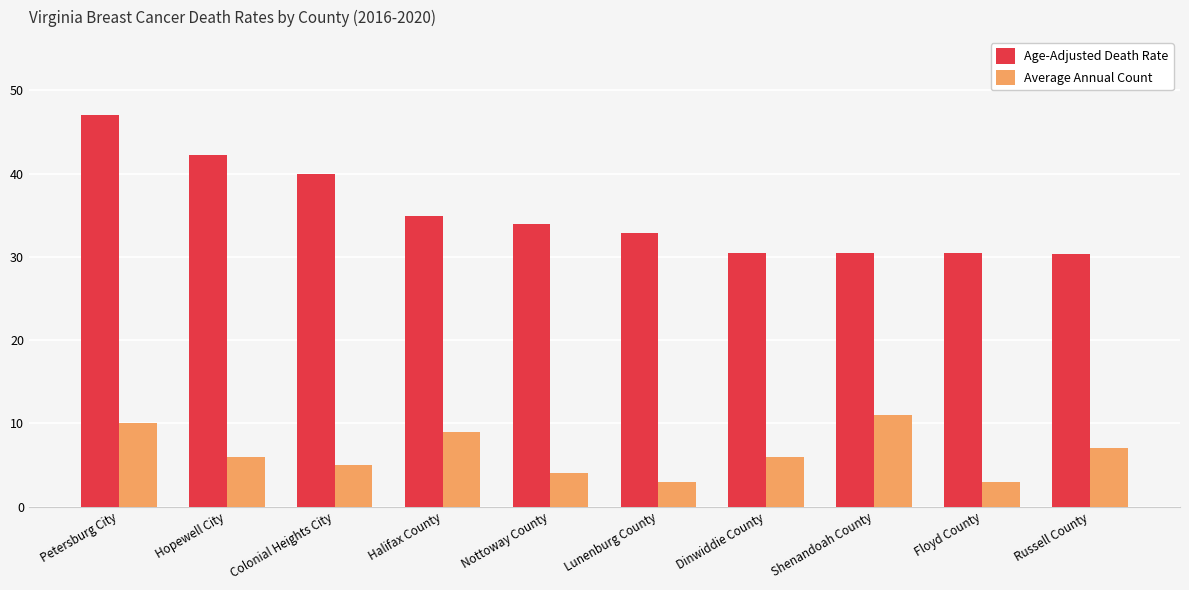

Where does the Average Annual Count series first go above 6?

Petersburg City